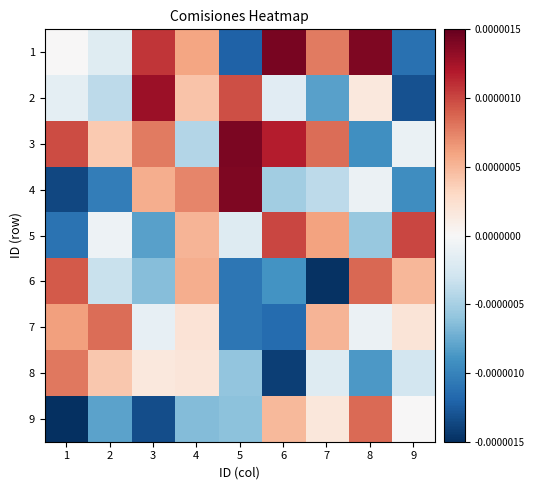

List the series in order of their peak value, highest first.

1, 3, 4, 2, 5, 6, 9, 7, 8